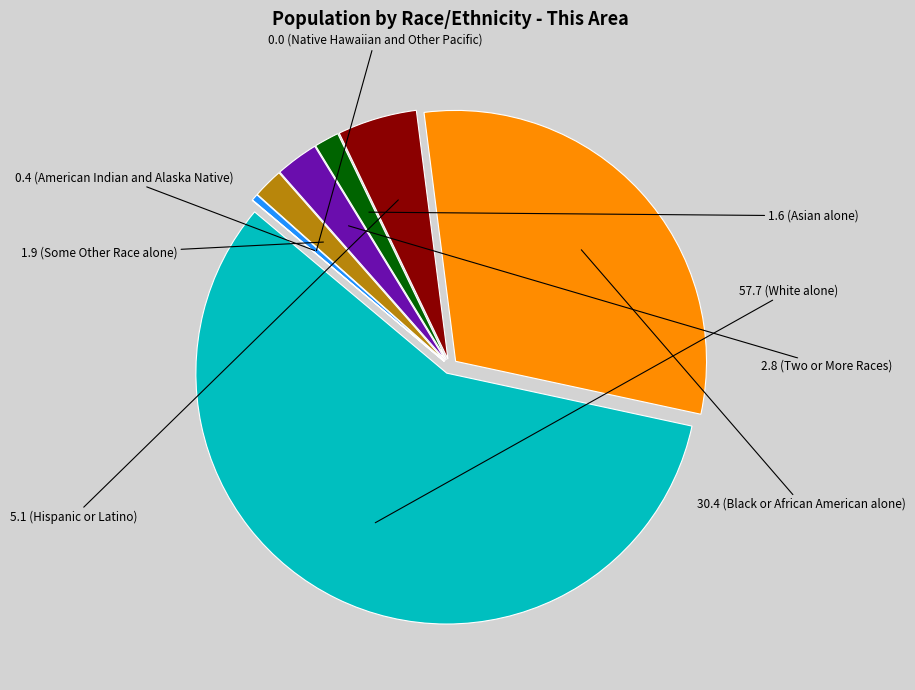

Does any single category account for the majority?

Yes